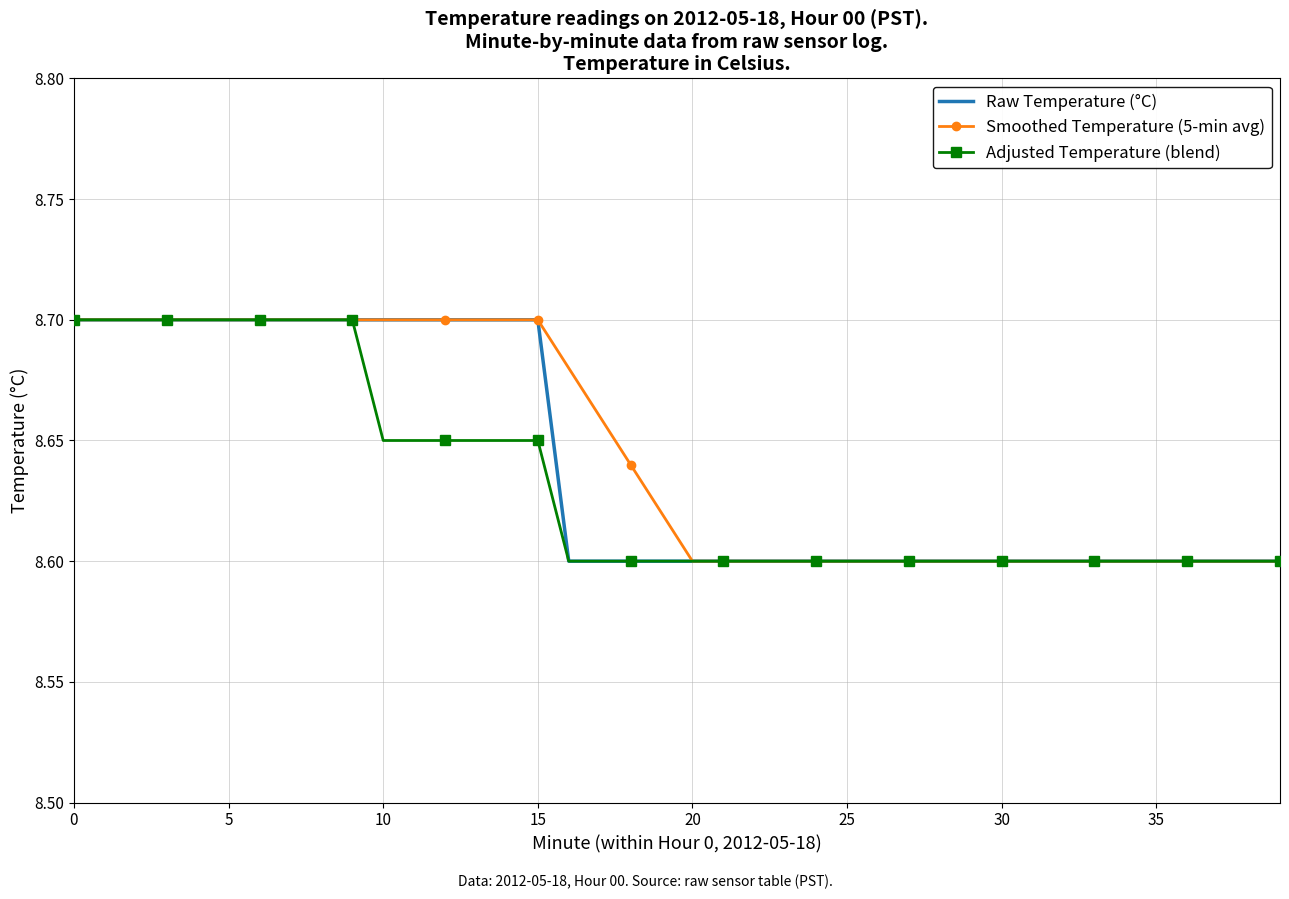

List the series in order of their overall mean, highest first.

Smoothed Temperature (5-min avg), Raw Temperature (°C), Adjusted Temperature (blend)